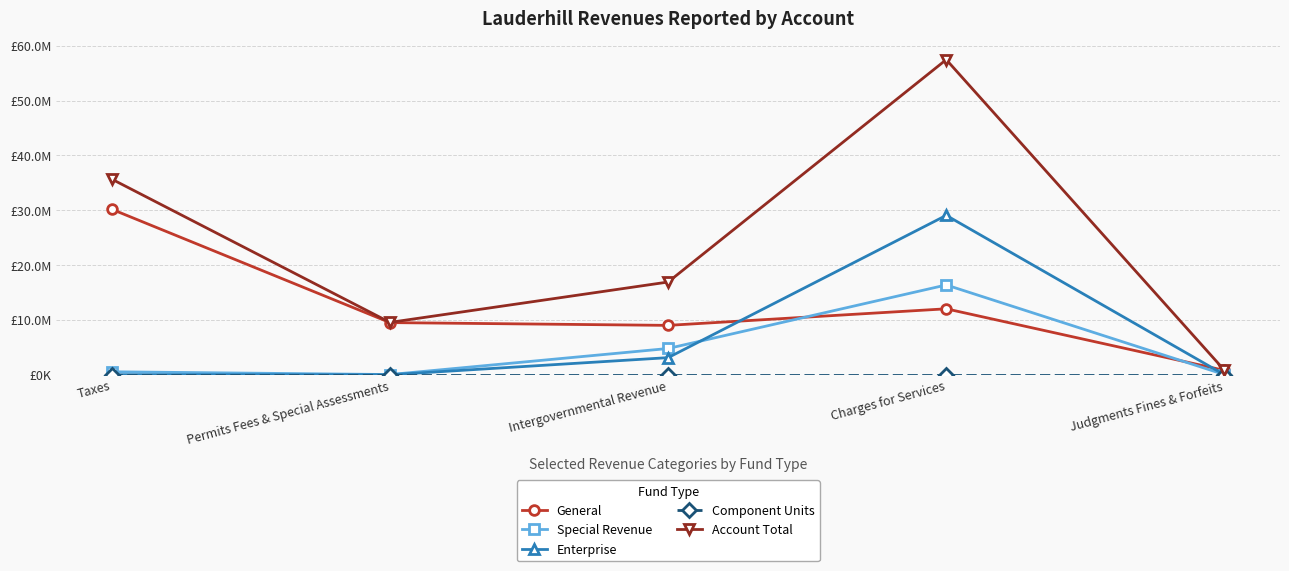

True or false: Special Revenue and Account Total intersect in this chart.

False